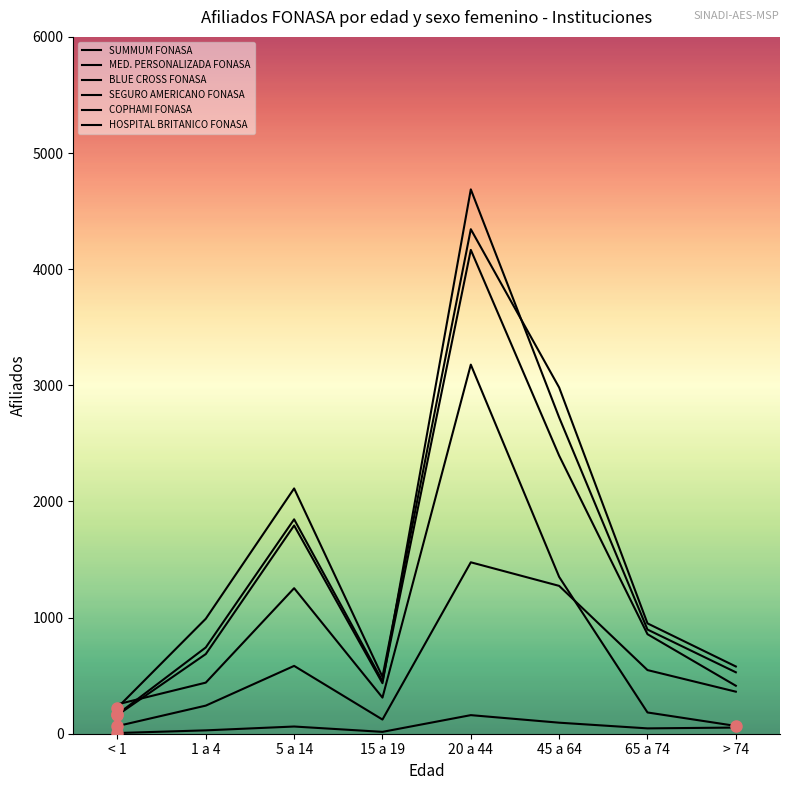

Which series has the widest spread of values?

MED. PERSONALIZADA FONASA